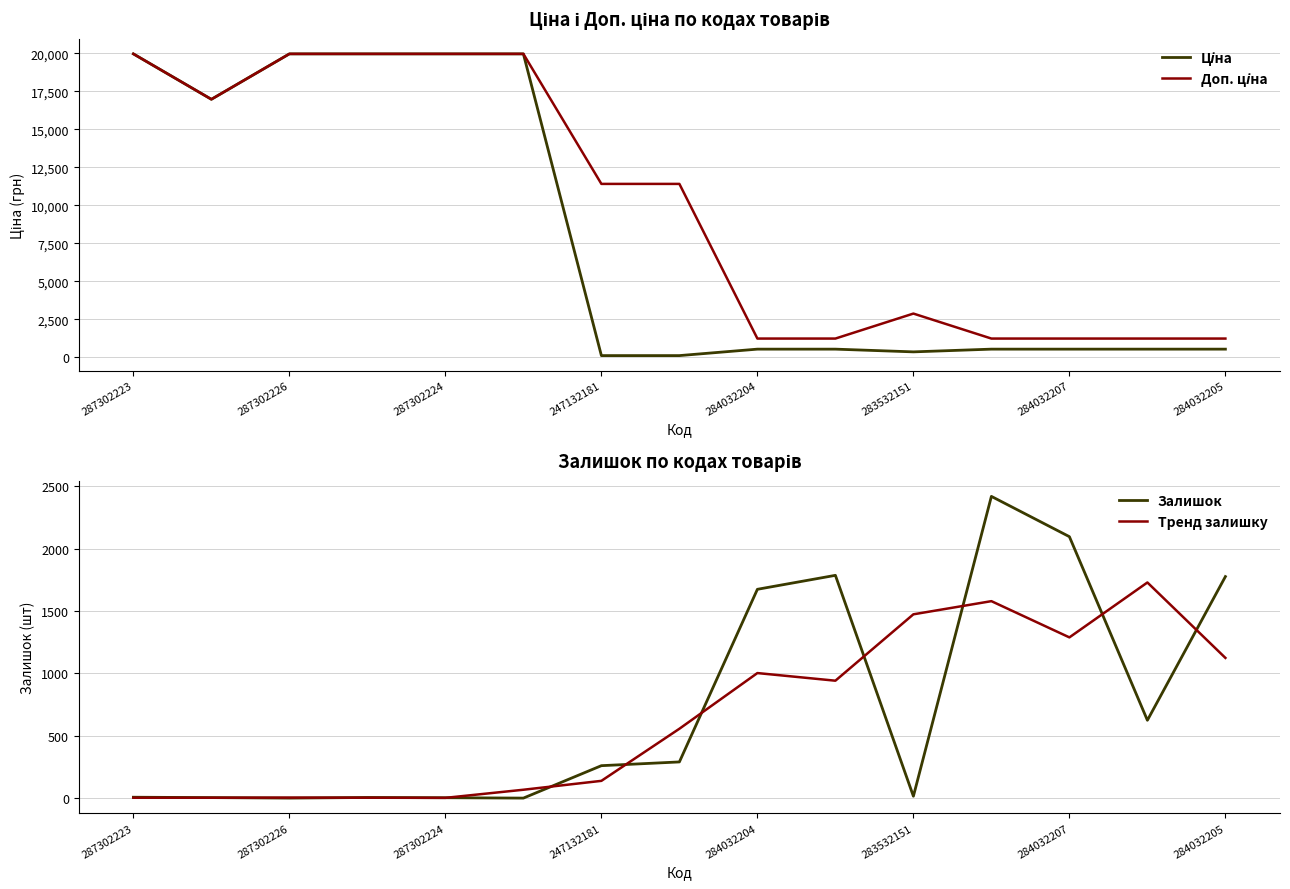

How many interior local valleys does the Доп. ціна series have?

1